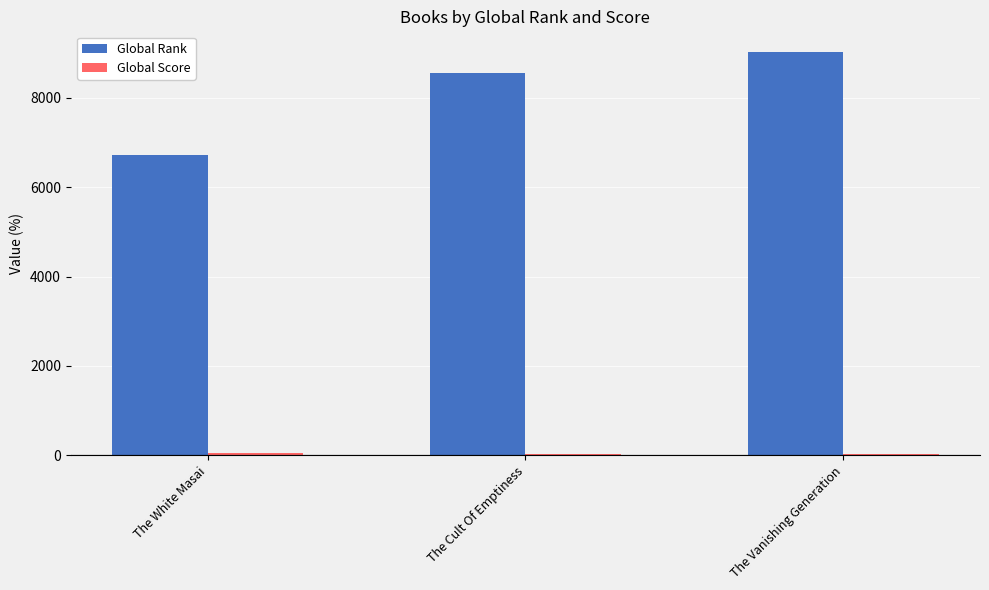

At which category is the sum across all series the highest?

The Vanishing Generation